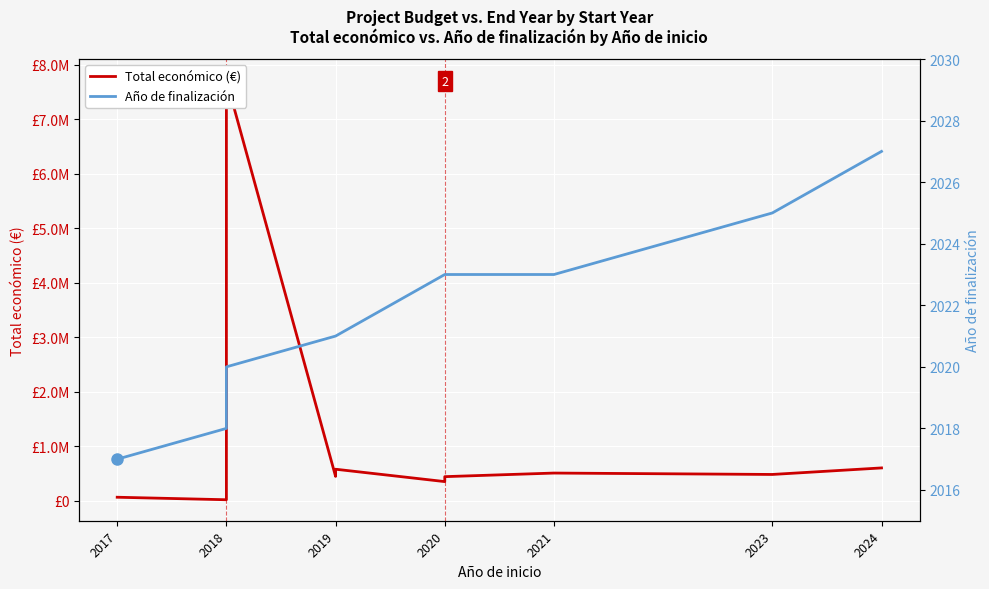

Between 2017 and 2019, which series saw the biggest shift?

Total económico (€)